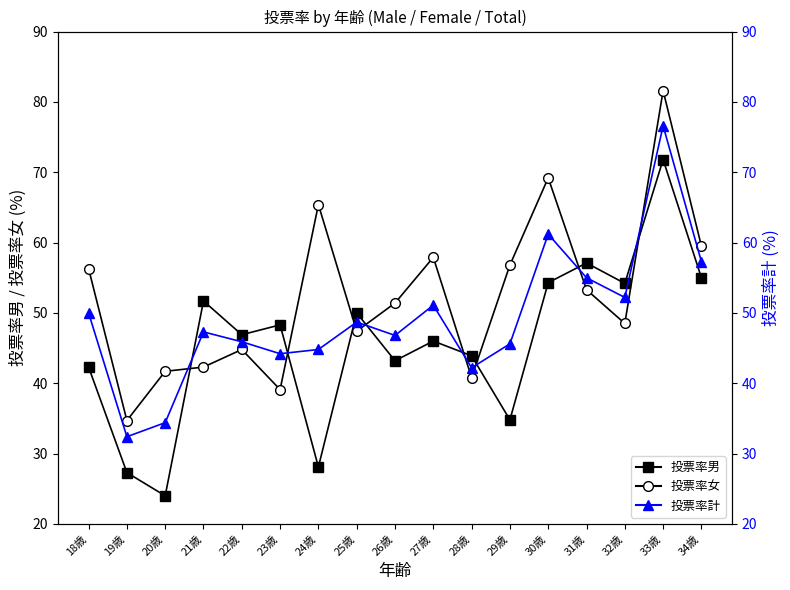

What are all the series names shown in the legend?

投票率男, 投票率女, 投票率計